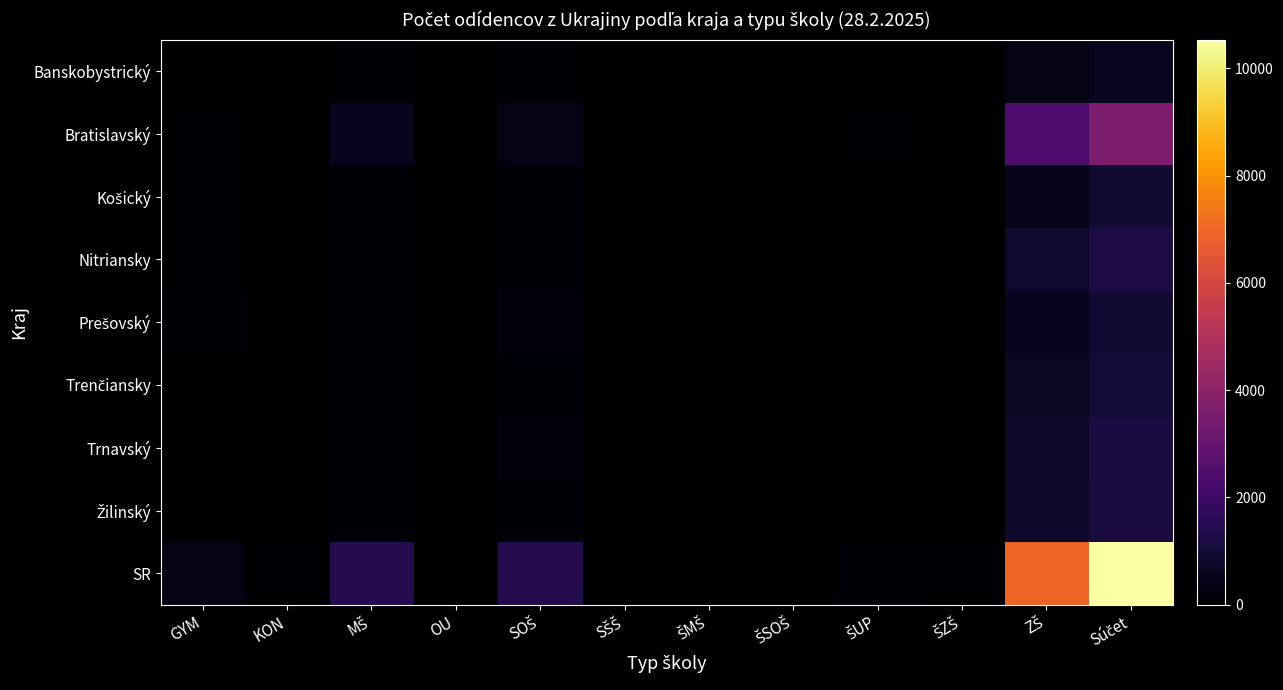

Which category has the lowest value across all series?

OU